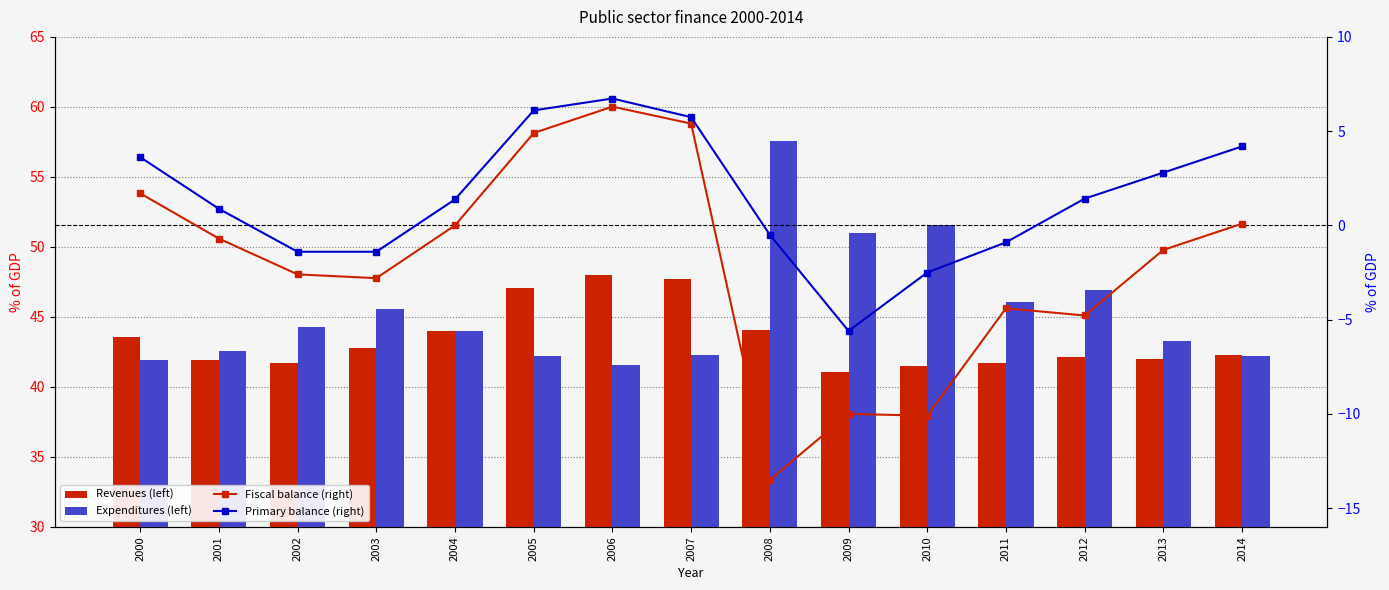

The value of Revenues (left) at 2008 is 60.1. True or false?

False